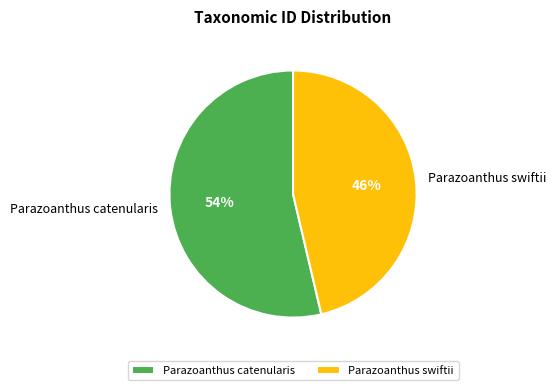

How many segments does this pie chart have?

2